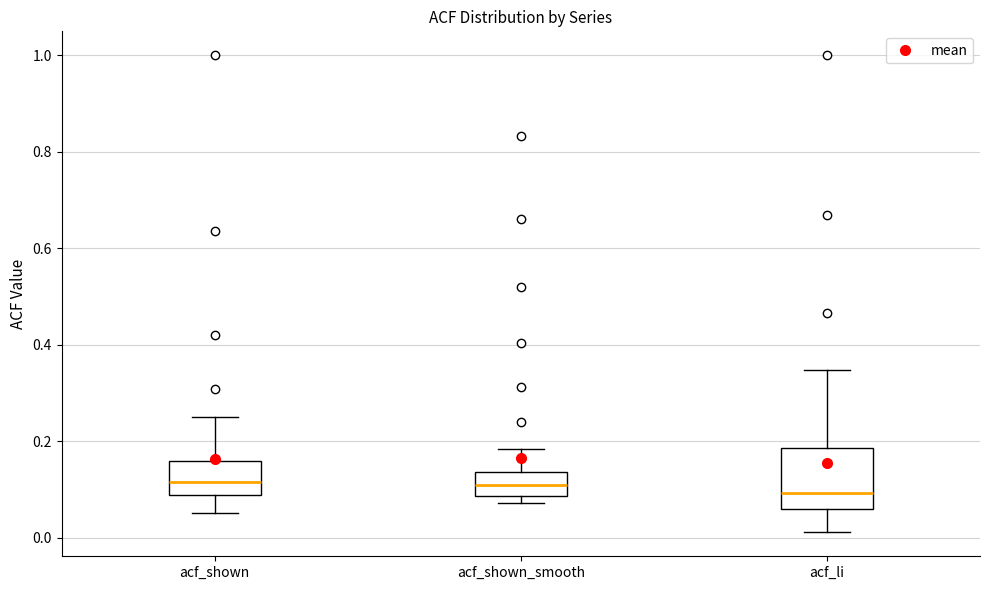

Where is the upper edge of the box for acf_shown_smooth on the y-axis? The values are not printed on the chart, so give them approximately, as read against the axis.

0.14